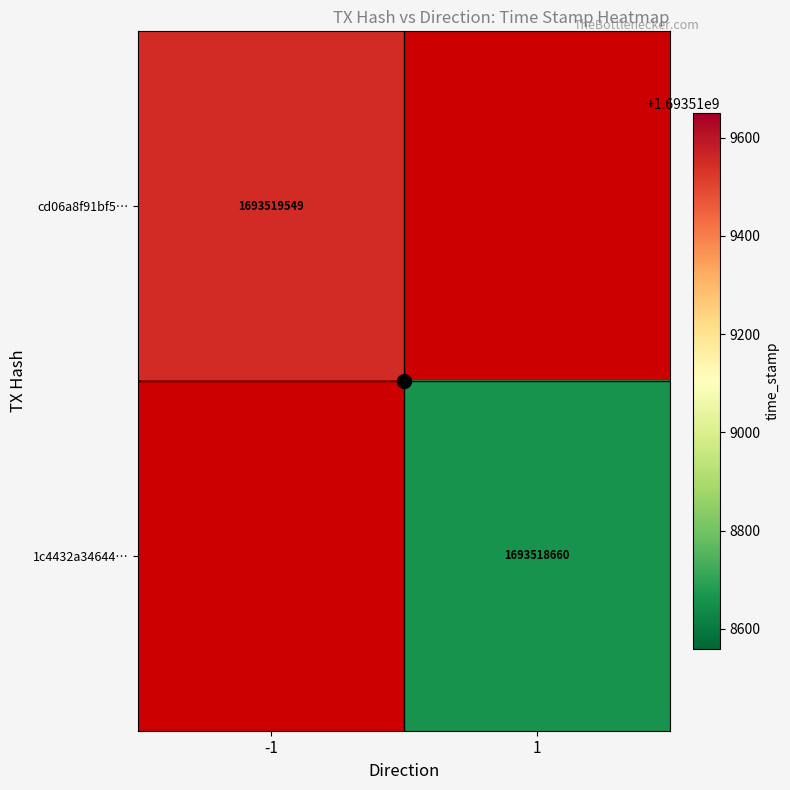

True or false: cd06a8f91bf5a31481046e187e585d2a012e46a… has a value of 1693519549 at time_stamp.

True